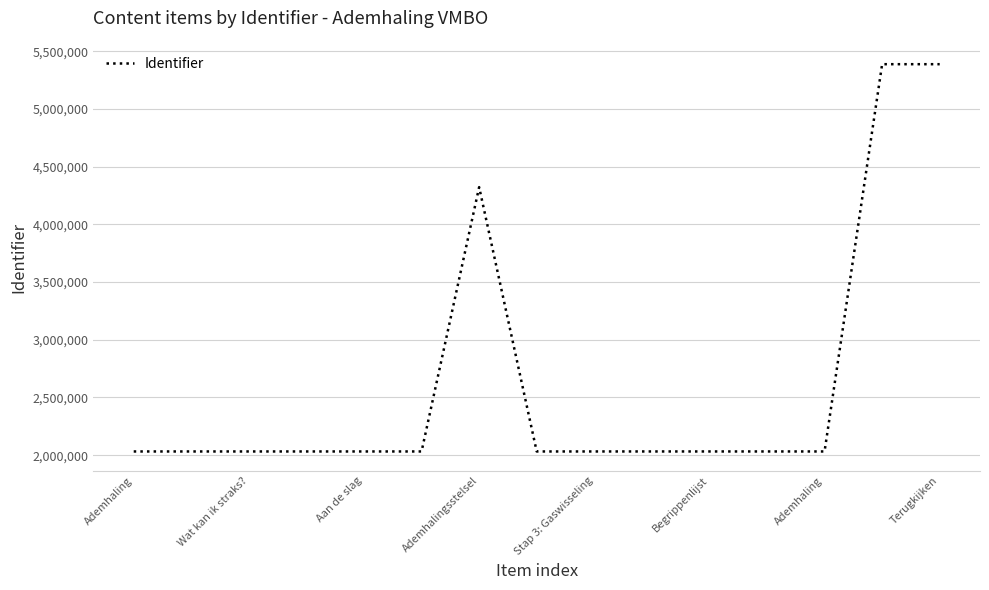

Count the number of categories in the chart.

15